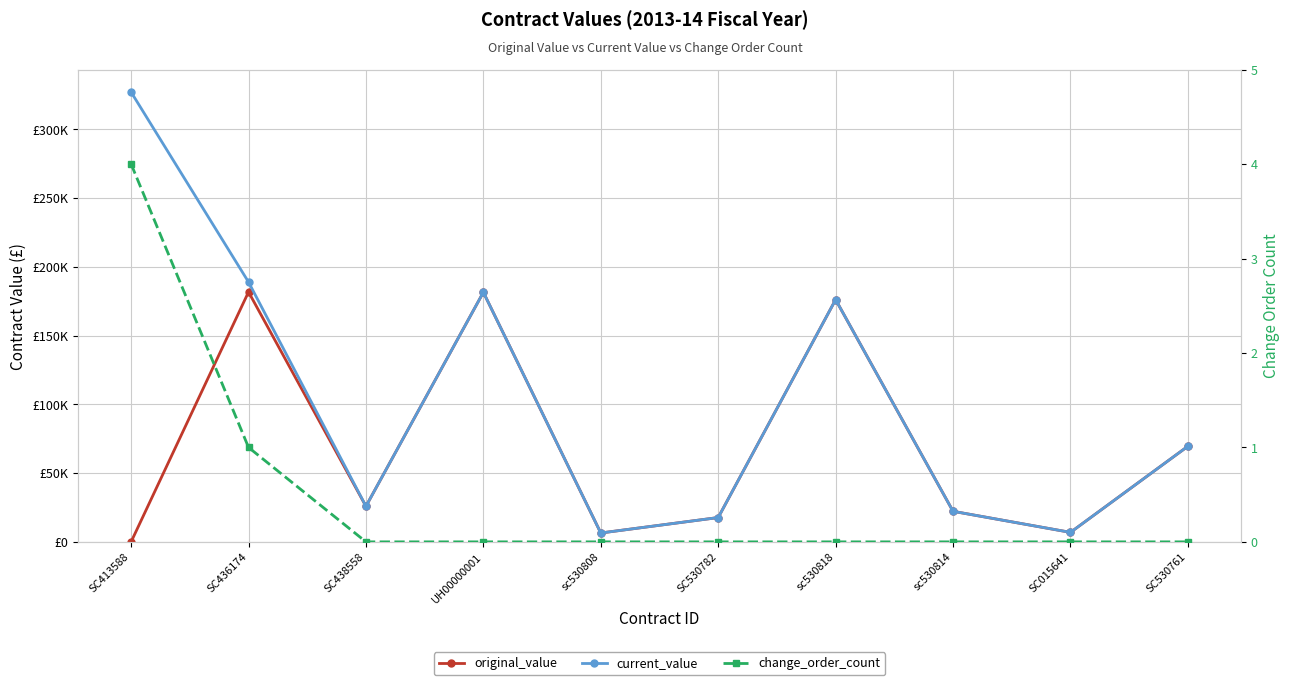

Reading left to right, list all the values displayed in this chart.

original_value: 0.0	181697.7	25880.6	181470.0	6445.0	17680.0	176119.7	22219.0	6900.0	69500.0
current_value: 327000.0	188892.4	25880.6	181470.0	6445.0	17680.0	176119.7	22219.0	6900.0	69500.0
change_order_count: 4.0	1.0	0.0	0.0	0.0	0.0	0.0	0.0	0.0	0.0